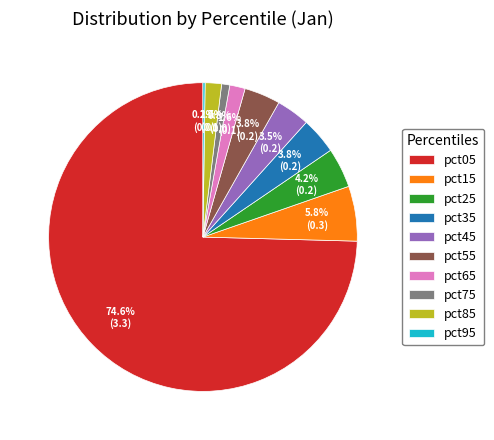

Which slice is the largest?

pct05